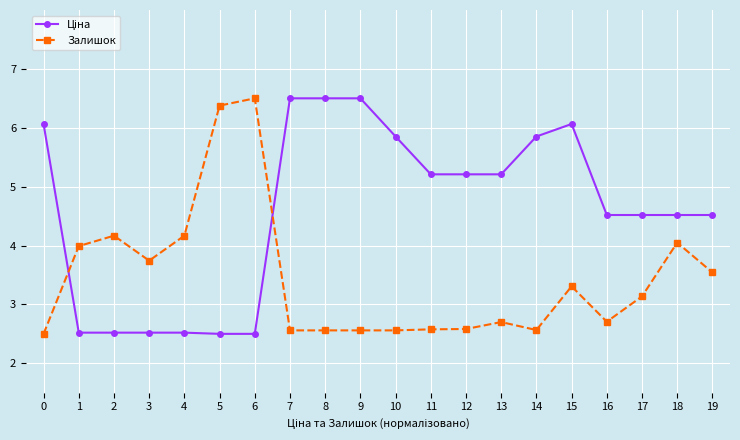

What is the total value across all series at 11?

7.8